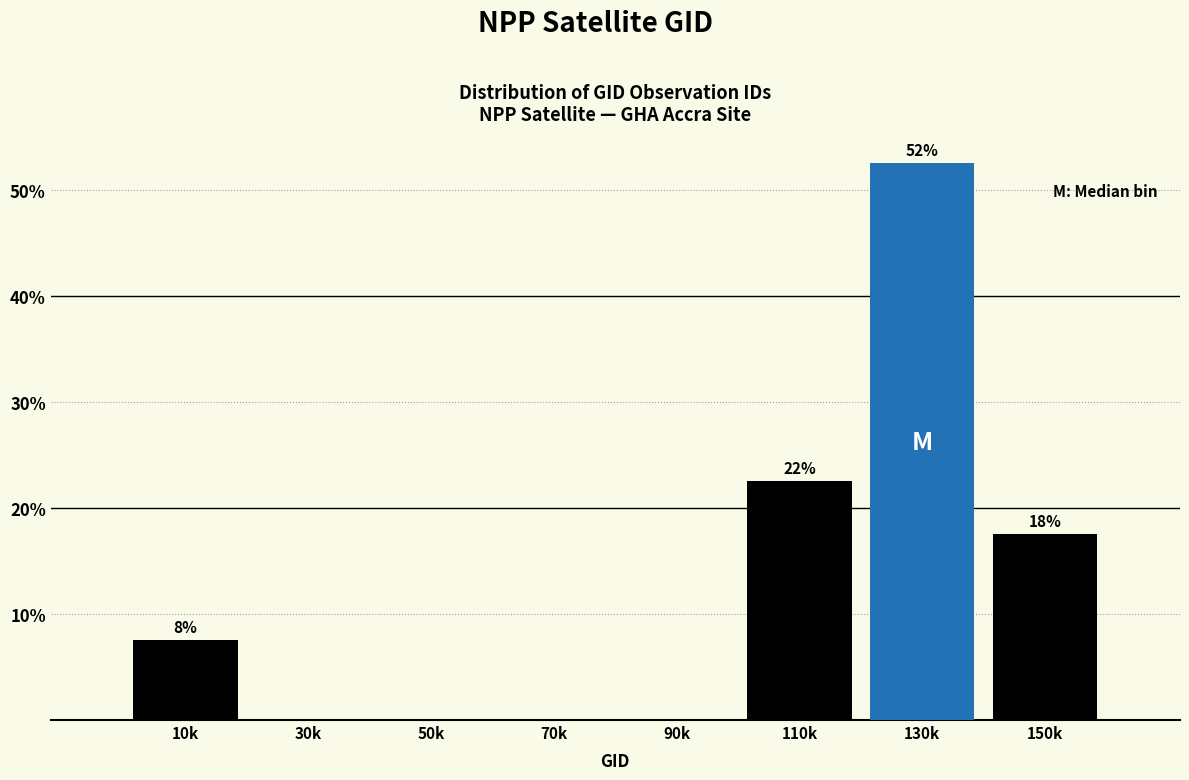

Are the bars horizontal?

No